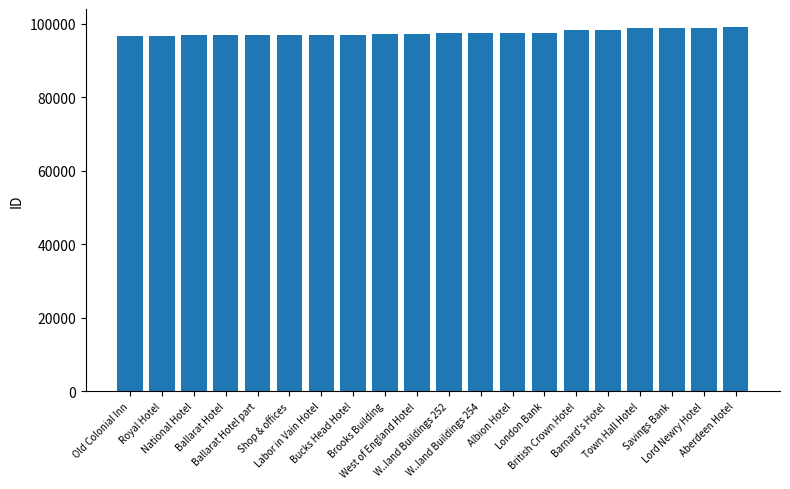

What is the minimum value shown in the chart?

96697